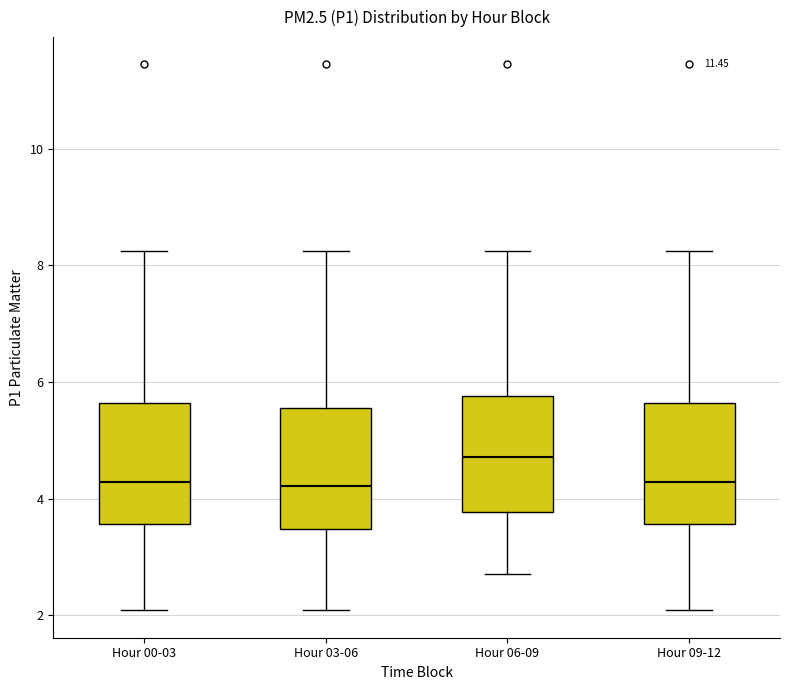

Reading left to right, transcribe this box plot: for each box, give where its median line is, the range the box spans, and where its two whiskers end, as read against the y-axis. The values are not printed on the chart, so give them approximately, as read against the axis.

Hour 00-03: median 4.2, box 3.6 to 5.6, whiskers 2.0 to 8.2
Hour 03-06: median 4.2, box 3.4 to 5.6, whiskers 2.0 to 8.2
Hour 06-09: median 4.8, box 3.8 to 5.8, whiskers 2.8 to 8.2
Hour 09-12: median 4.2, box 3.6 to 5.6, whiskers 2.0 to 8.2